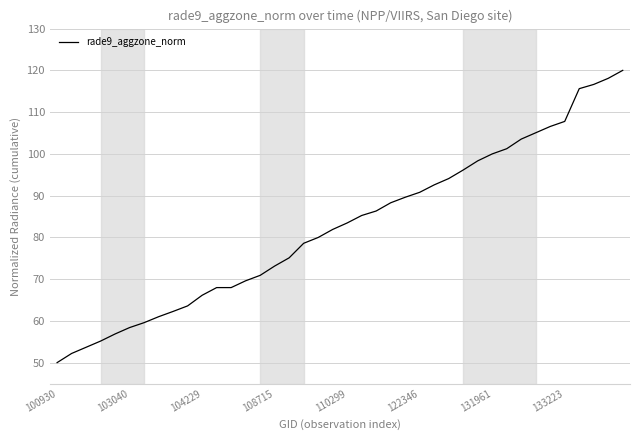

What is the greatest value displayed?

120.0